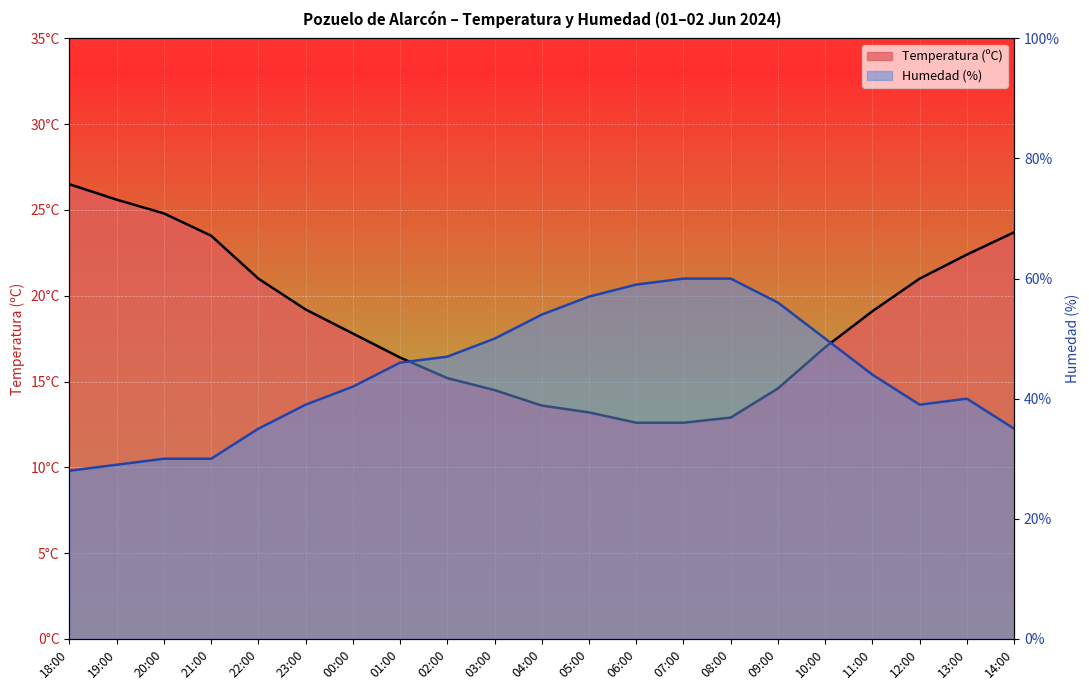

True or false: Humedad (%) has a value of 54.0 at 04:00.

True